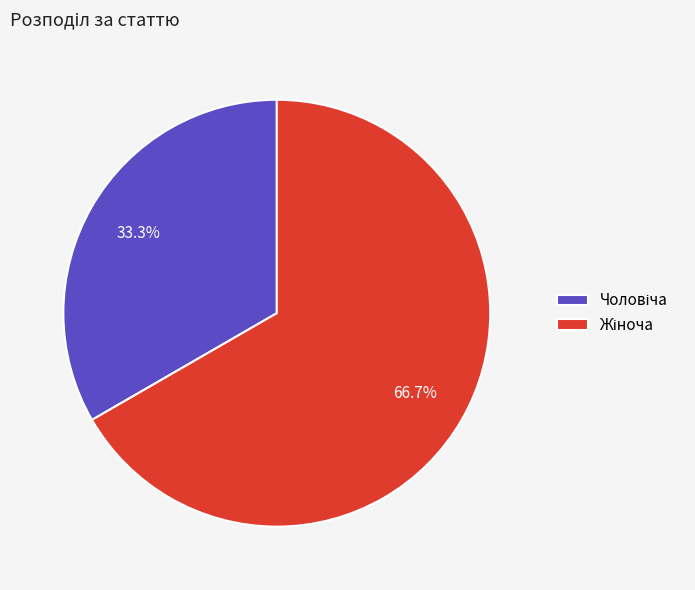

Is there a majority slice in this chart?

Yes